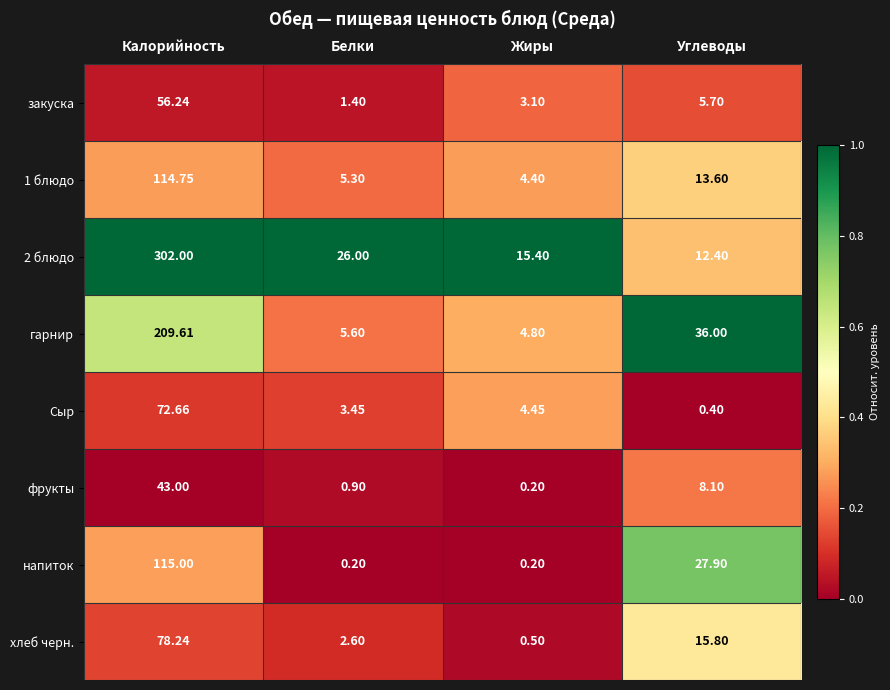

At which label does закуска first exceed 5?

Калорийность